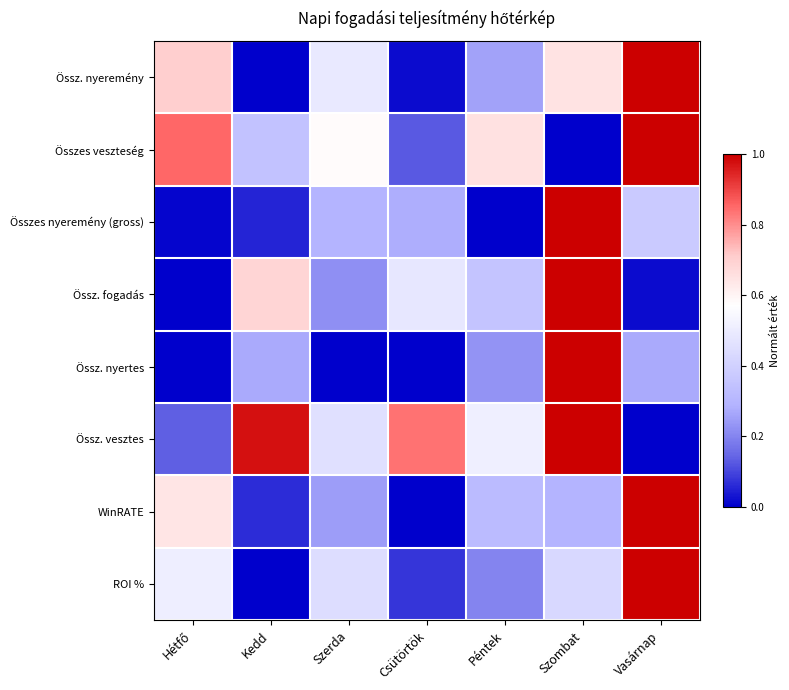

Which category has the highest value across all series?

Vasárnap